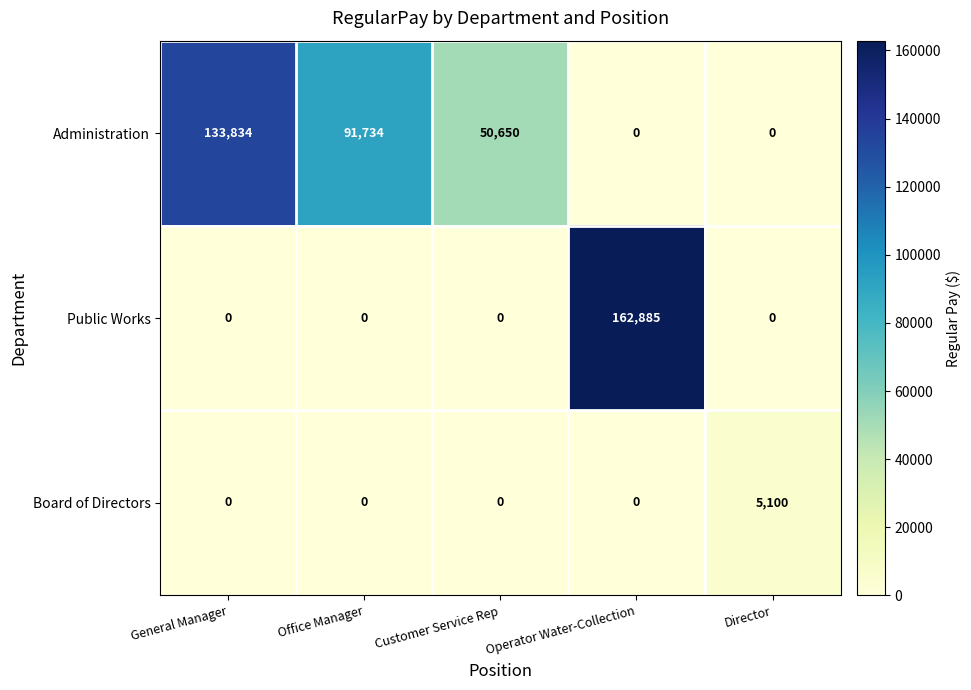

At which category is the sum across all series the highest?

Operator Water-Collection